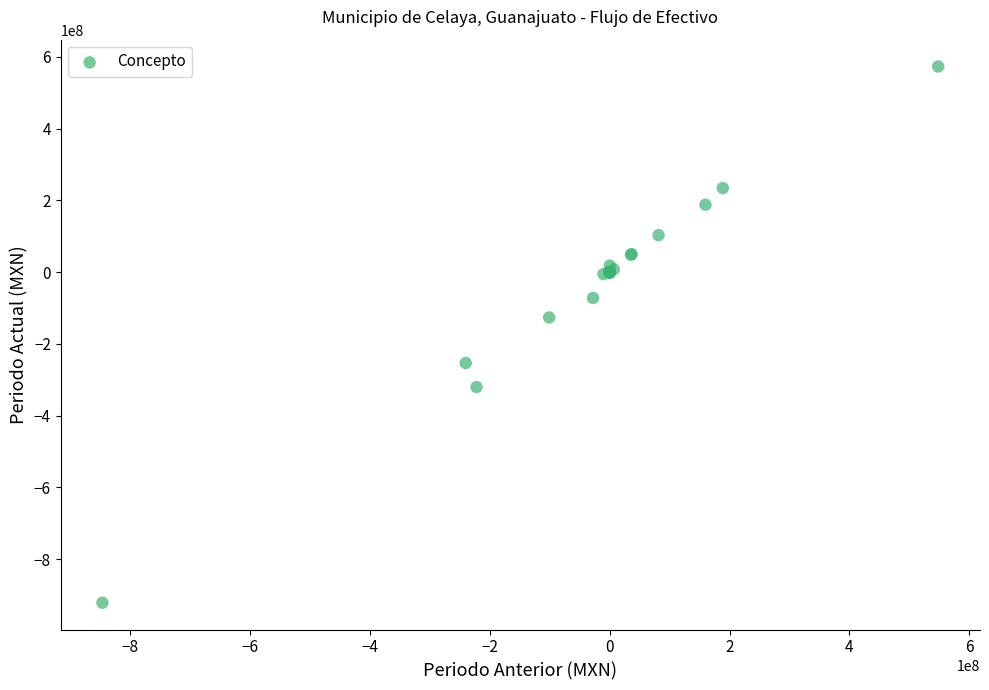

What Y value in the scatter plot is closest to -174112248?

-126311567.2